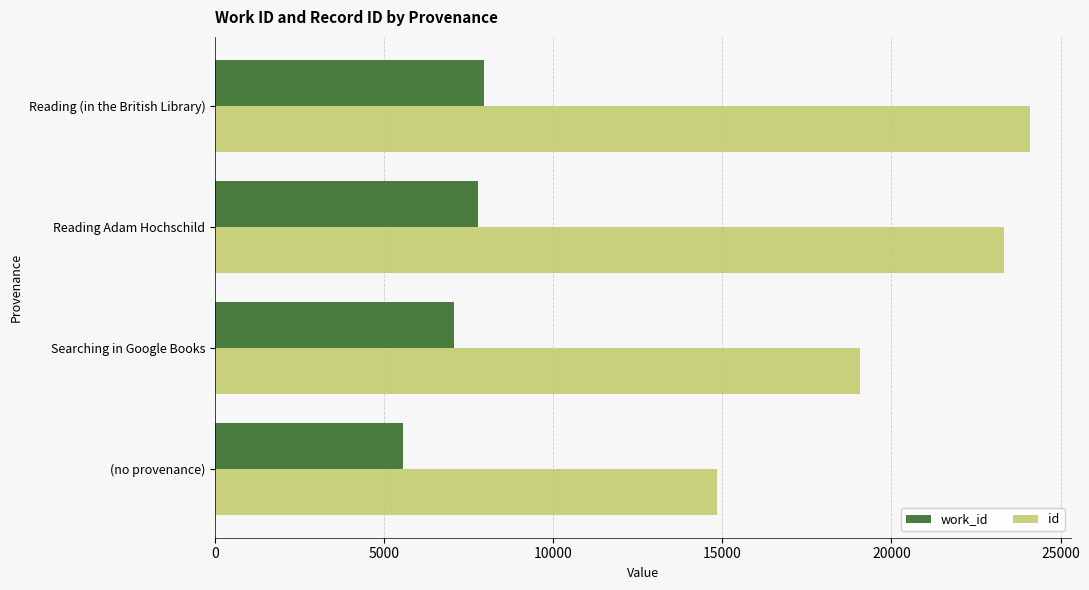

Rank the series at Reading Adam Hochschild from highest to lowest value.

id, work_id